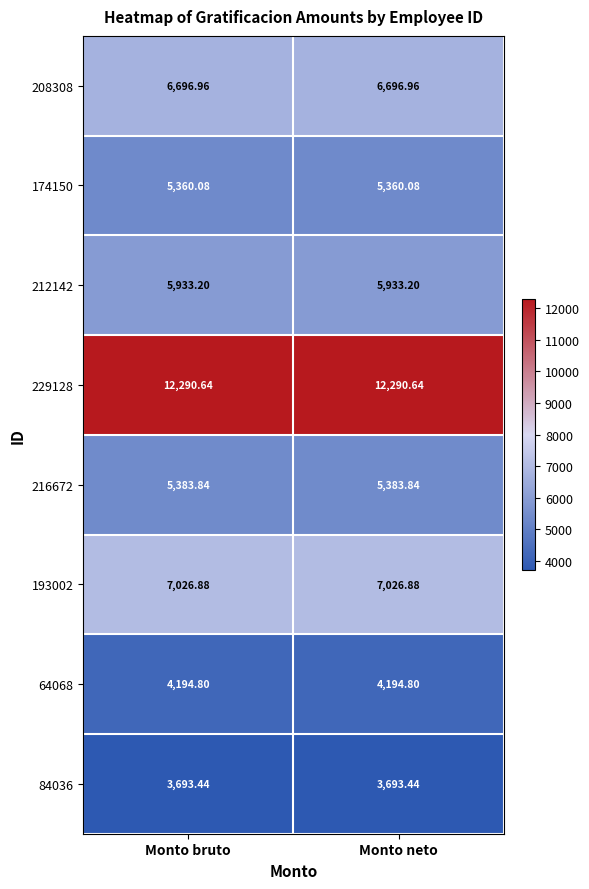

Is the value of 174150 at Monto bruto greater than the value of 208308 at Monto bruto?

No